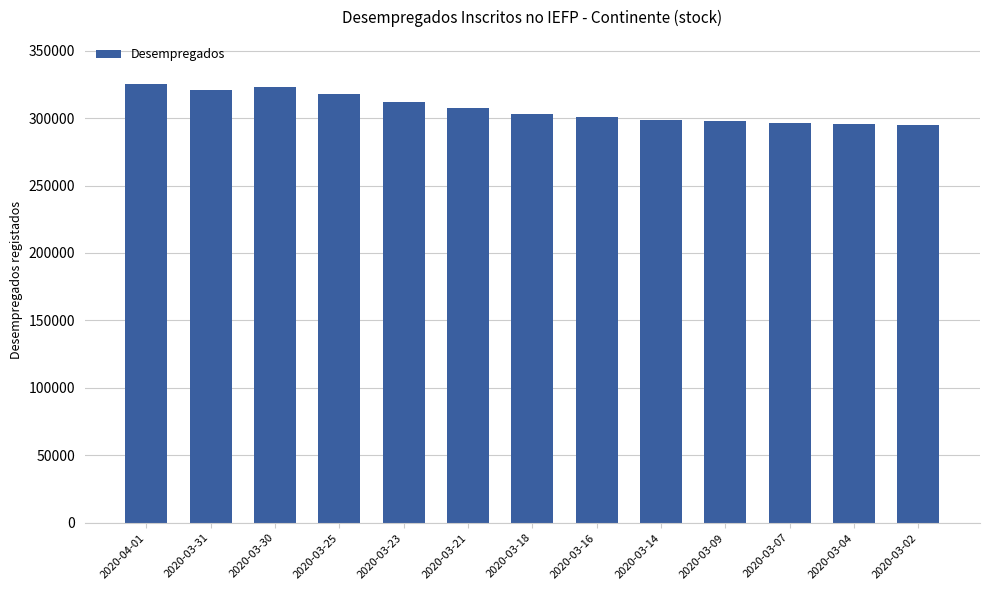

What is the average value?

307206